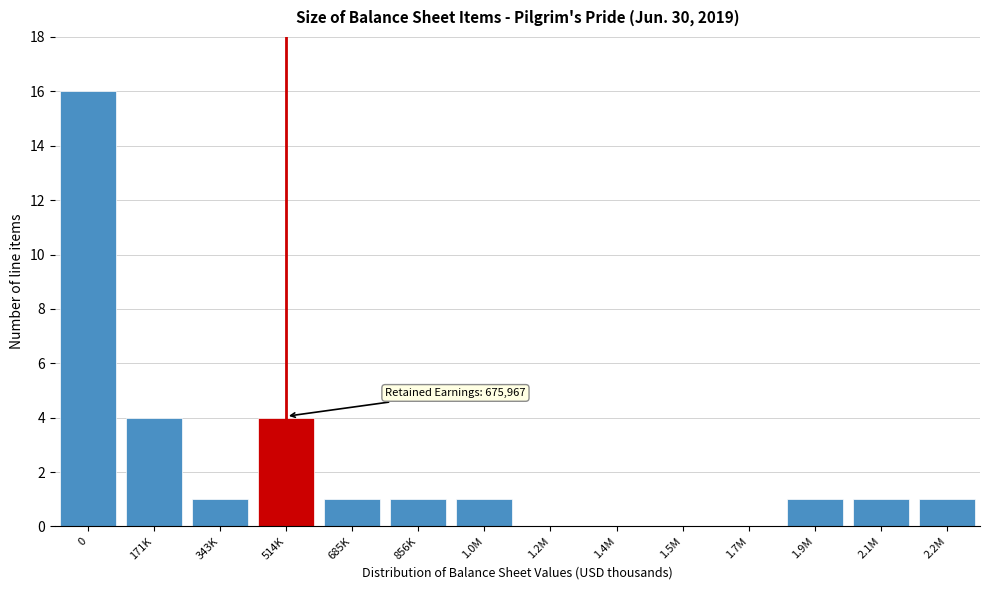

Reading right to left, extract all data points from this chart.

2.2M=1	2.1M=1	1.9M=1	1.7M=0	1.5M=0	1.4M=0	1.2M=0	1.0M=1	856K=1	685K=1	514K=4	343K=1	171K=4	0=16